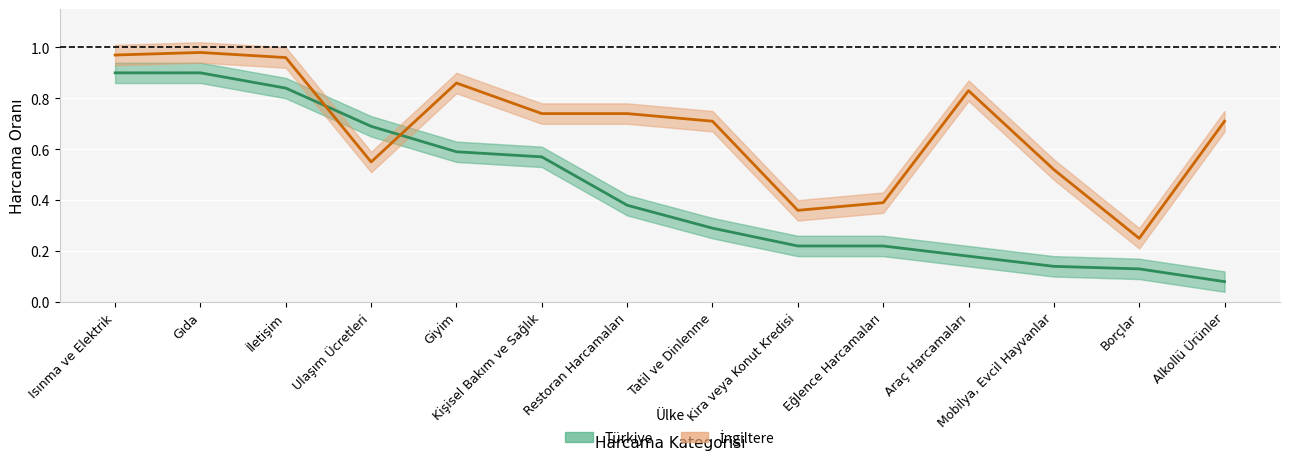

True or false: İngiltere and Türkiye intersect in this chart.

True